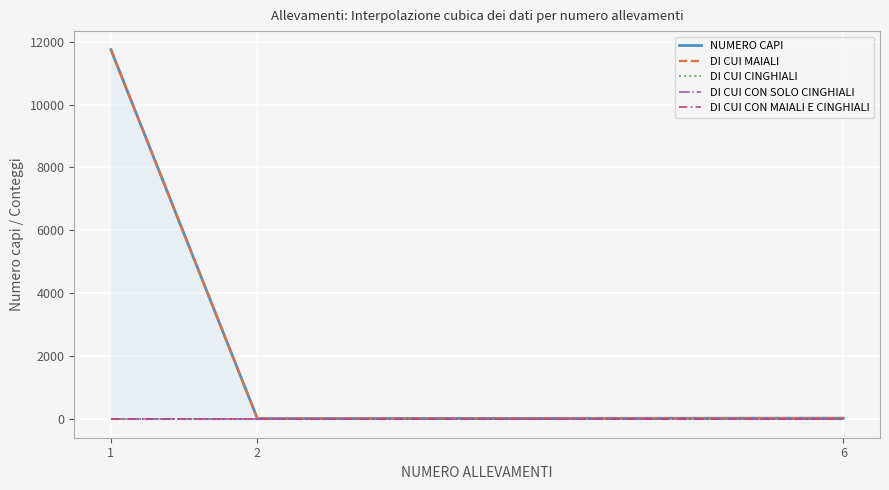

At which label is DI CUI CINGHIALI closest to 0?

1